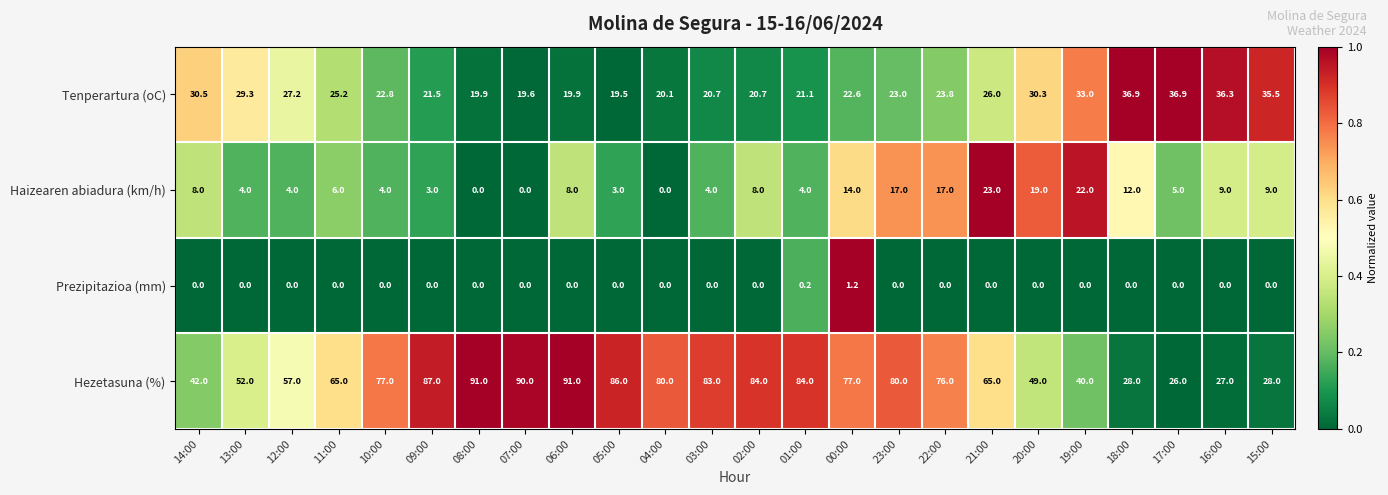

At 13:00, list the series in order from largest to smallest.

Hezetasuna (%), Tenperartura (oC), Haizearen abiadura (km/h), Prezipitazioa (mm)